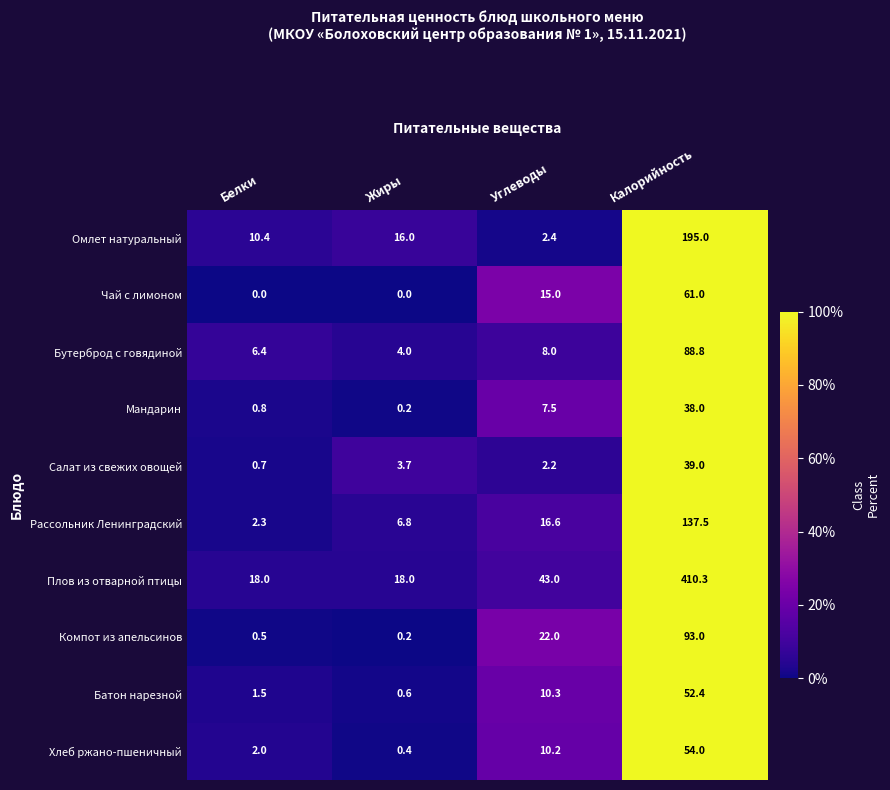

Count the number of data series in this chart.

10